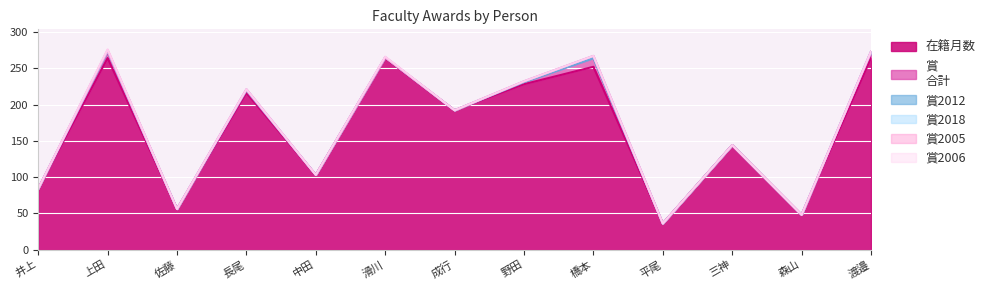

What is the maximum value shown in the chart?

264